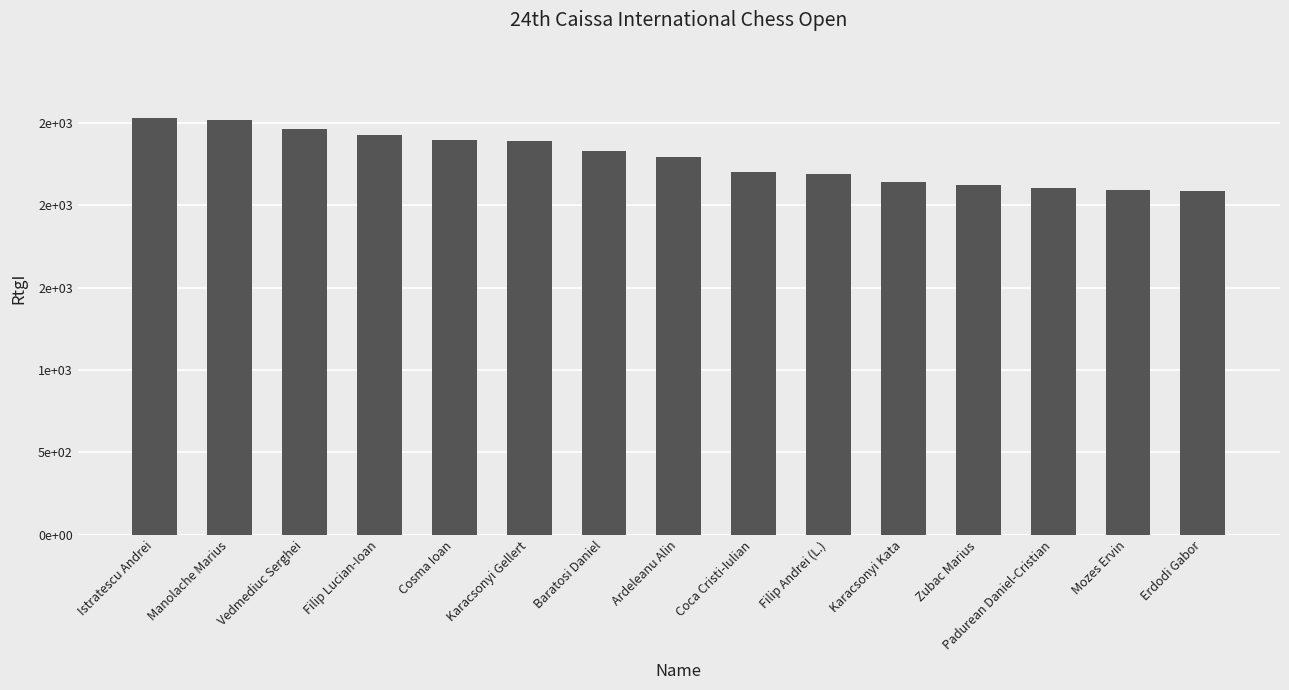

How many bars are there in total?

15